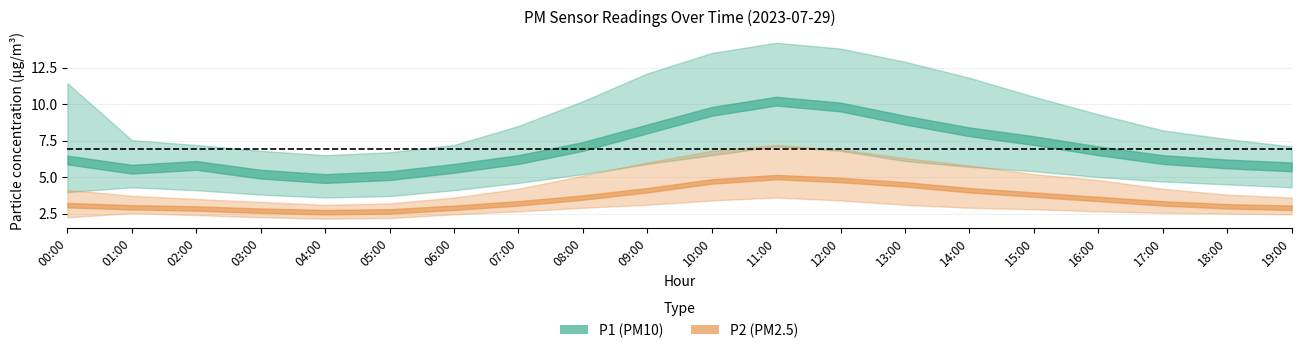

What is the sum of all P1 values?

138.5